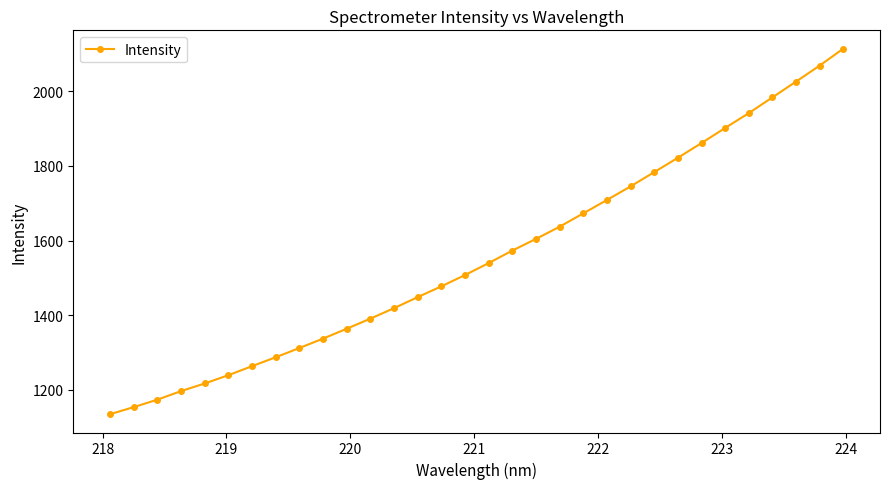

True or false: there are more than 2 points higher than both neighbors.

False